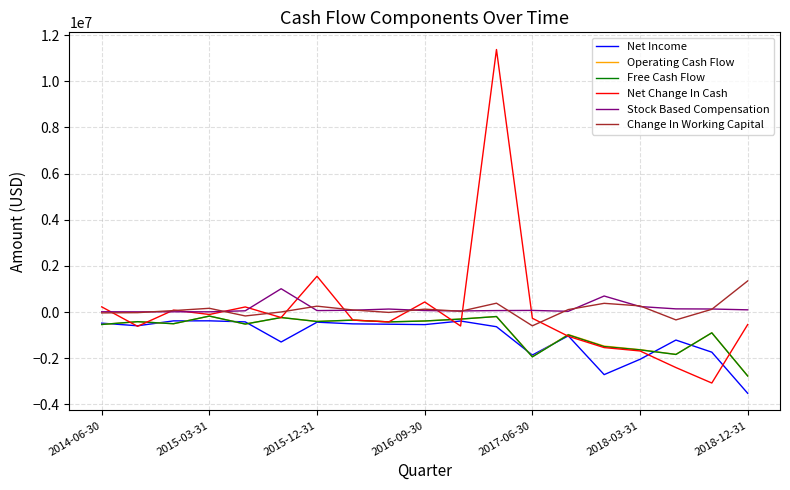

Which series has the widest spread of values?

Net Change In Cash